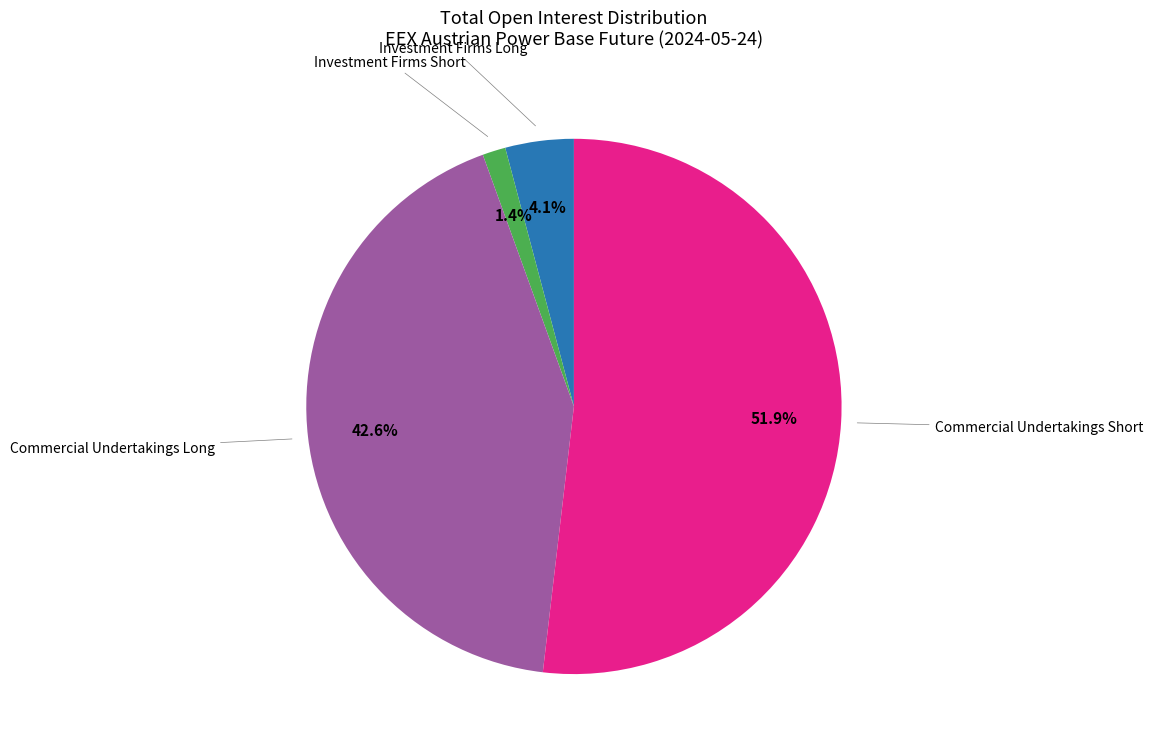

To the nearest percent, what is the average slice percentage?

25%